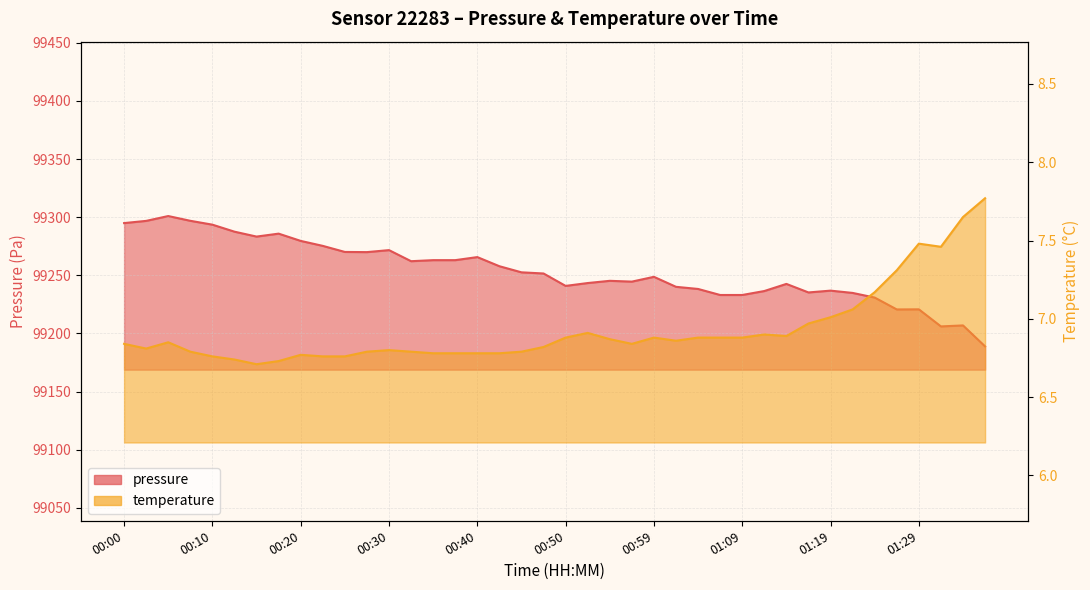

List the series in order of their overall mean, highest first.

pressure, temperature